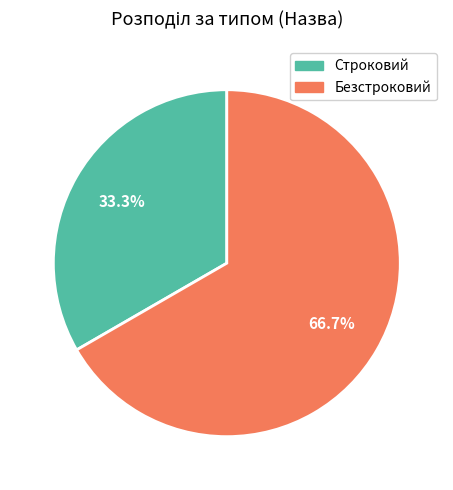

To the nearest percent, what is the average slice percentage?

50%